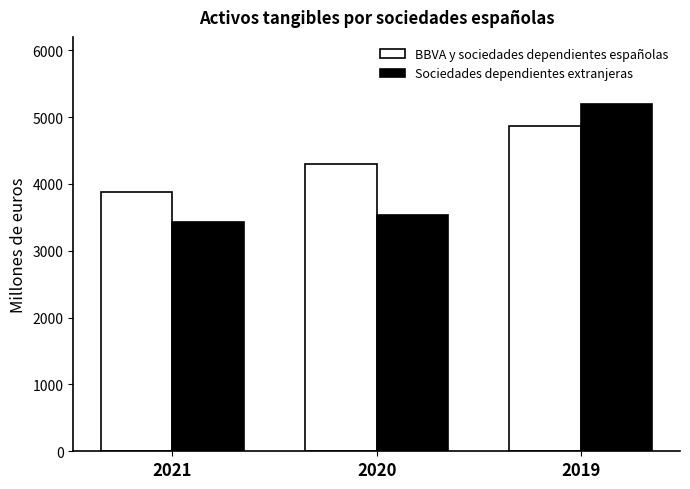

Which label corresponds to the smallest value in the chart?

2021